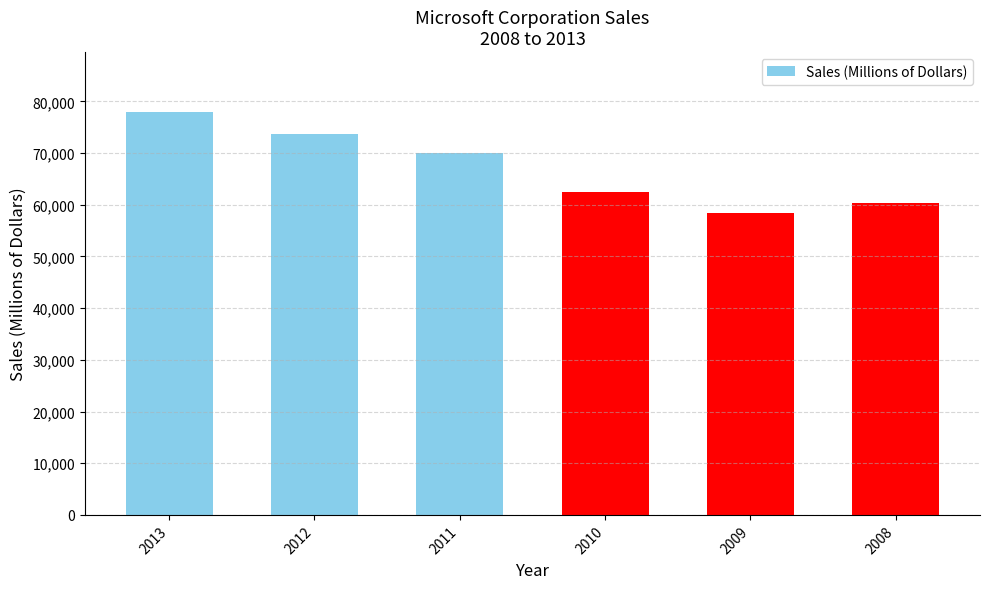

List the labels in order of value, smallest first.

2009, 2008, 2010, 2011, 2012, 2013